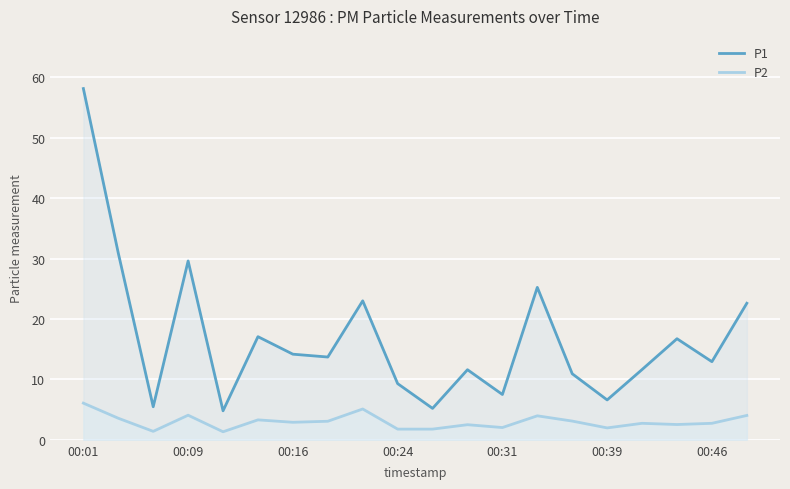

What is the average value of the P1 series?

16.9